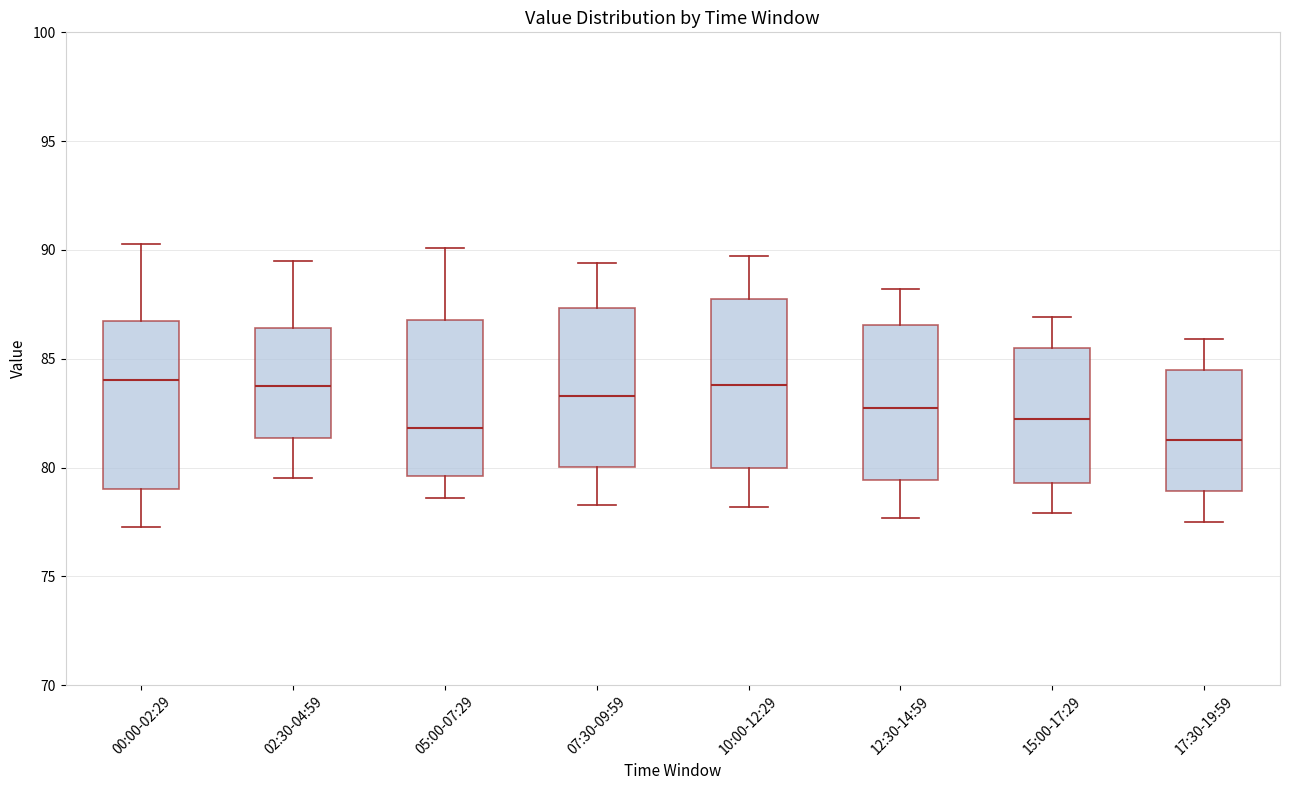

Where does the lower whisker of the box for 17:30-19:59 end on the y-axis? The values are not printed on the chart, so give them approximately, as read against the axis.

77.5